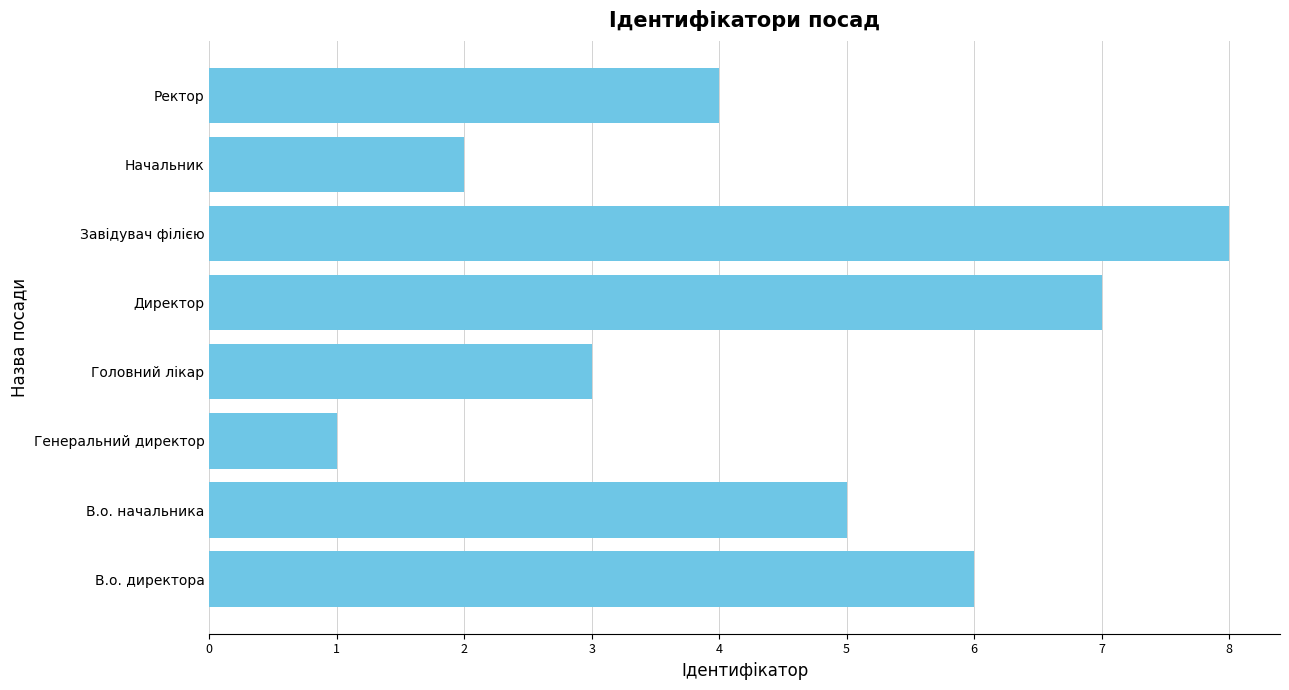

Reading top to bottom, list all the values displayed in this chart.

Ректор=4	Начальник=2	Завідувач філією=8	Директор=7	Головний лікар=3	Генеральний директор=1	В.о. начальника=5	В.о. директора=6